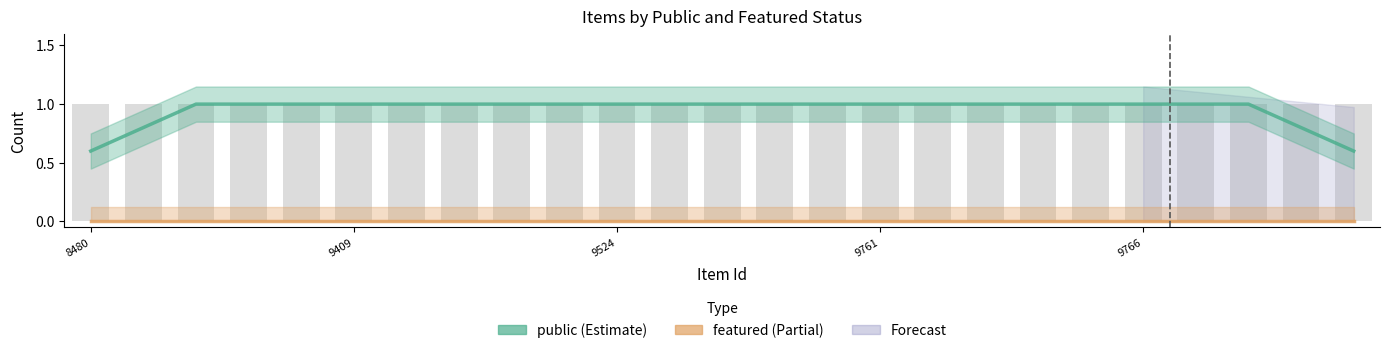

List the labels in order of public value, largest first.

9524, 9761, 9766, 5, 6, 7, 8, 9, 10, 11, 12, 13, 14, 15, 16, 17, 18, 19, 20, 21, 22, 9409, 23, 8480, 24